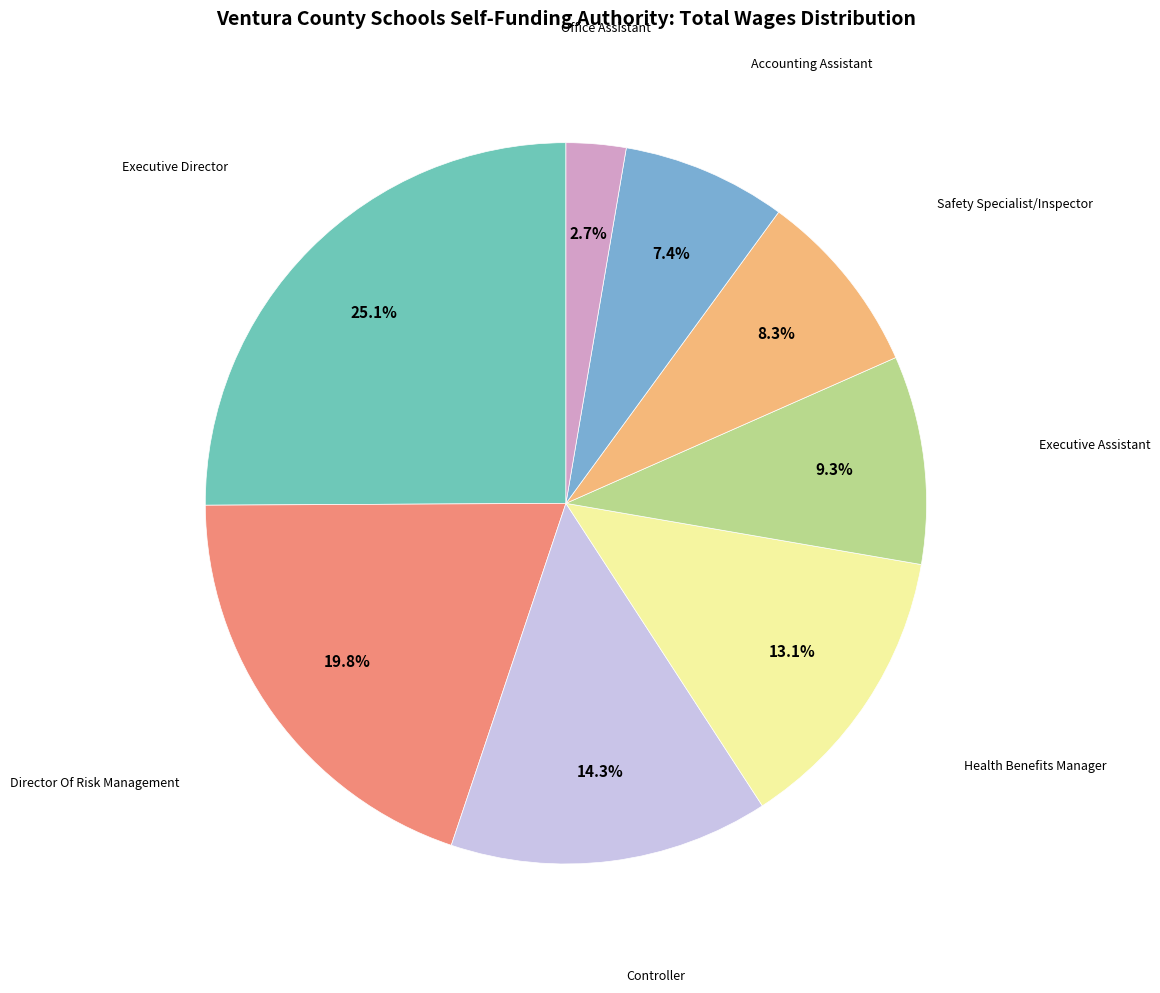

Is there a majority slice in this chart?

No